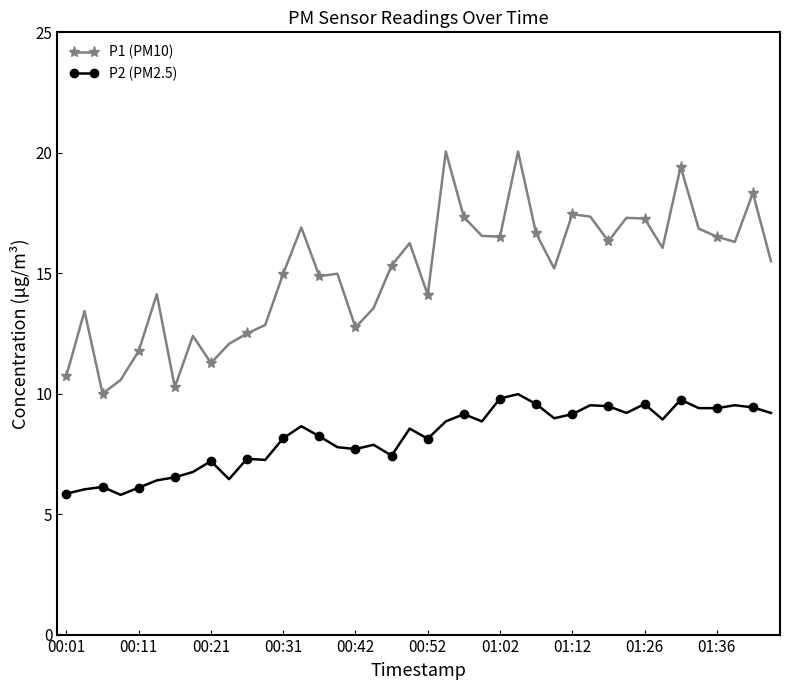

True or false: P2 (PM2.5) and P1 (PM10) intersect in this chart.

False